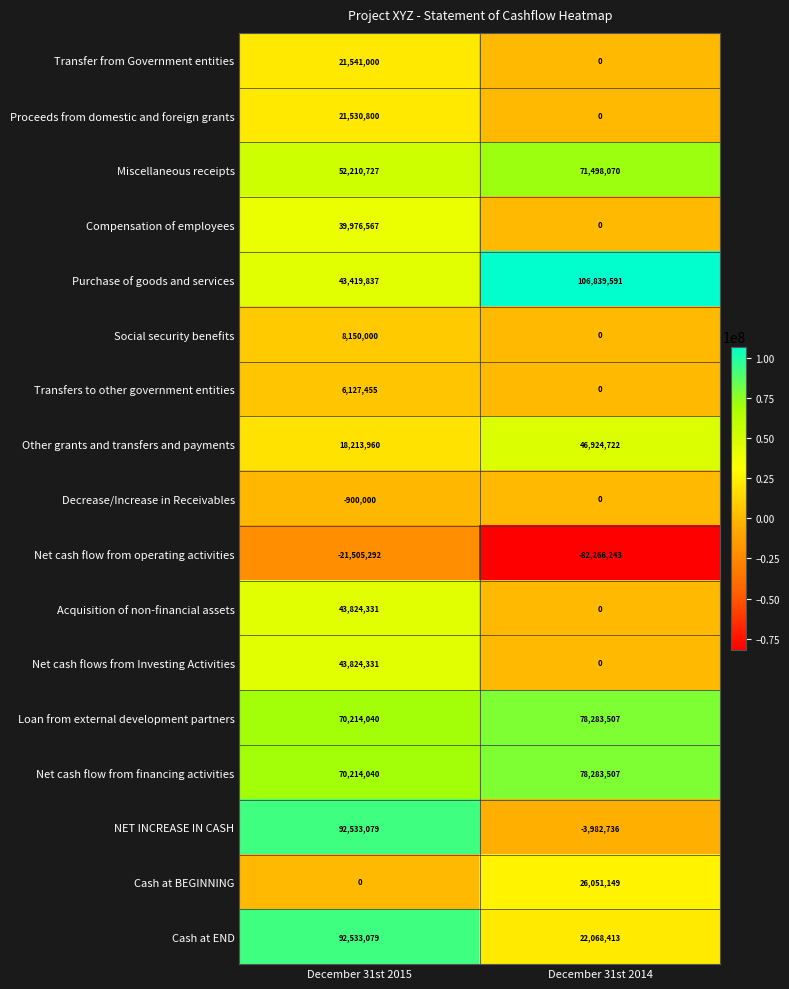

Which series has the largest total across all categories?

Purchase of goods and services